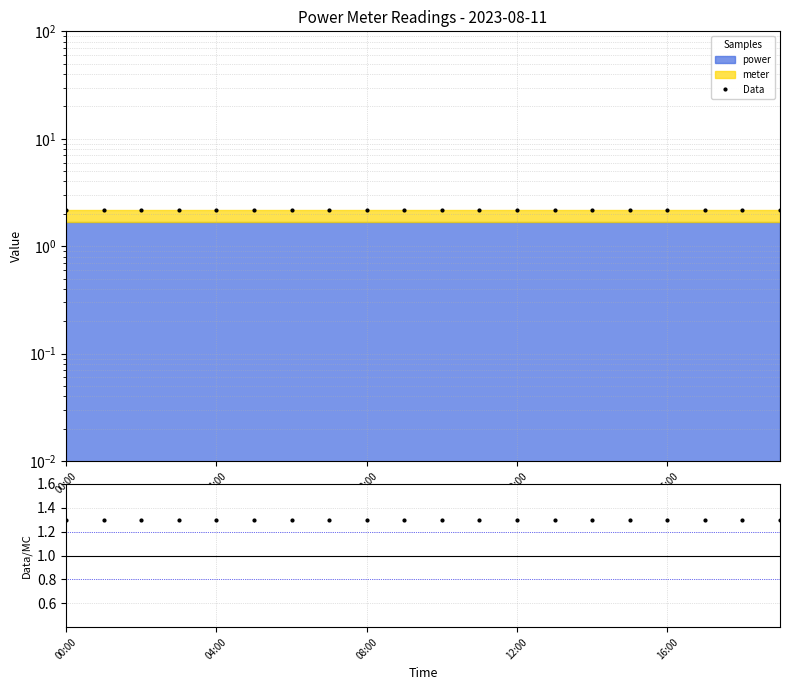

The value of Data at 6 is 2.2. True or false?

True